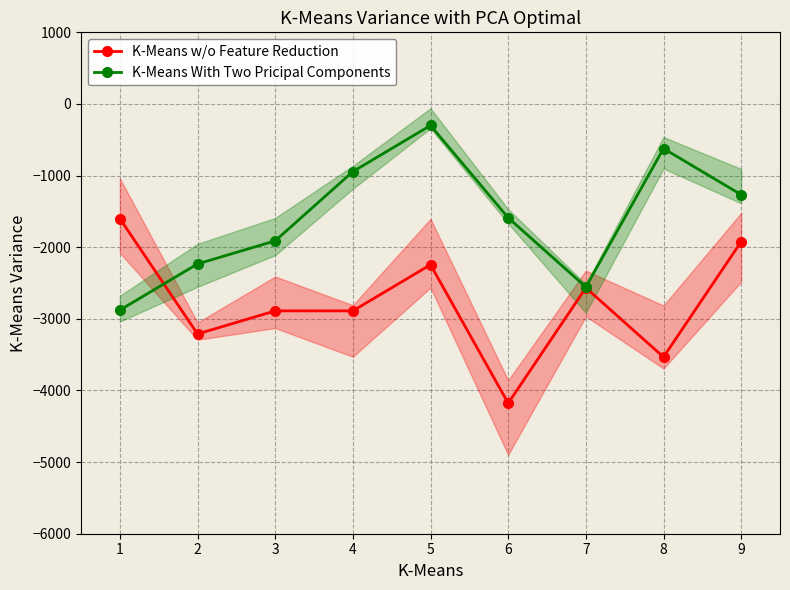

Where is the first local minimum for K-Means w/o Feature Reduction?

2